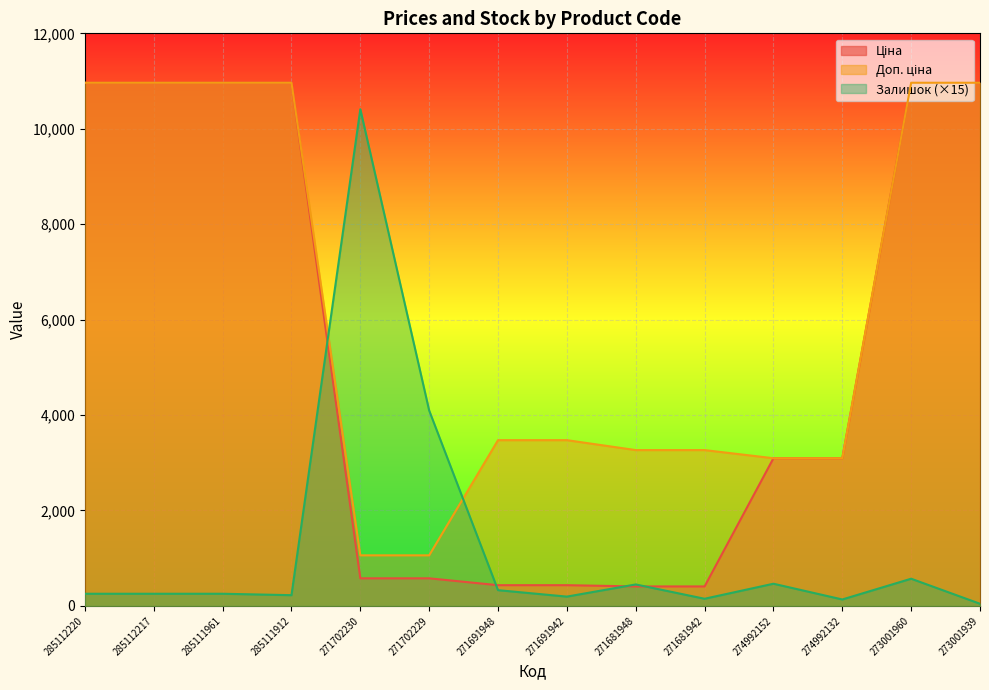

What is the label of the 5th point from the left?

271702230